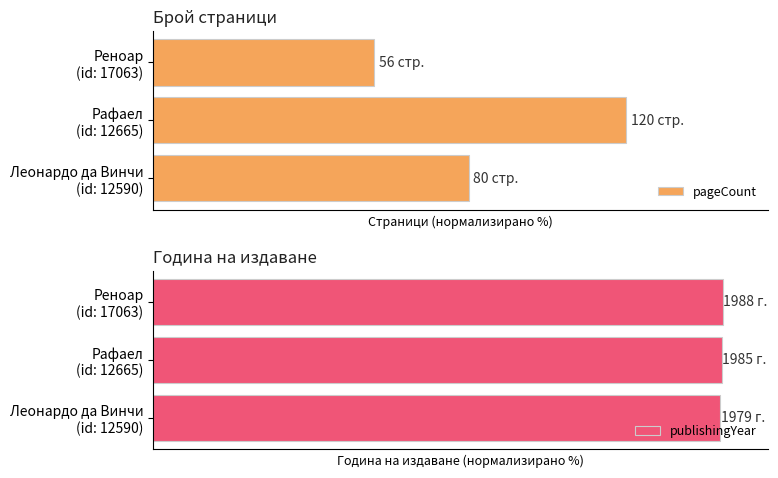

The value of publishingYear at Рафаел (id: 12665) is 99.8. True or false?

True